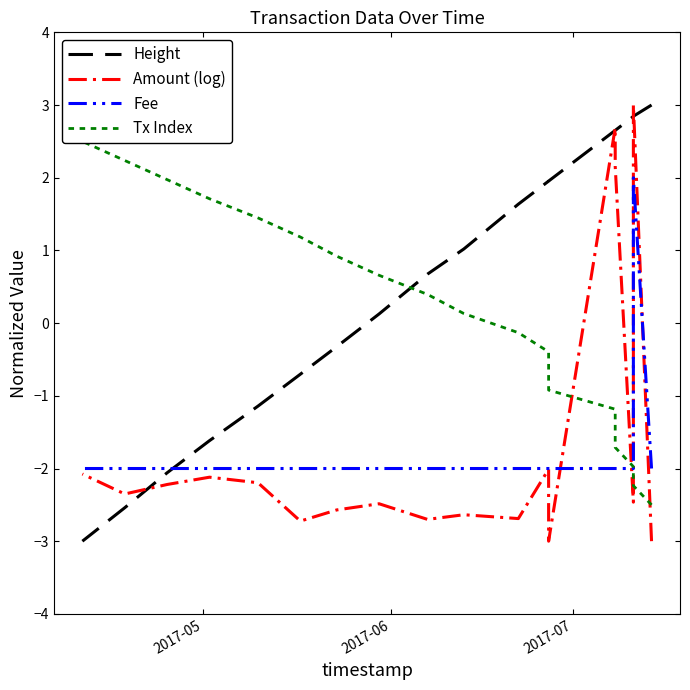

What is the lowest value of the Fee series?

-2.0